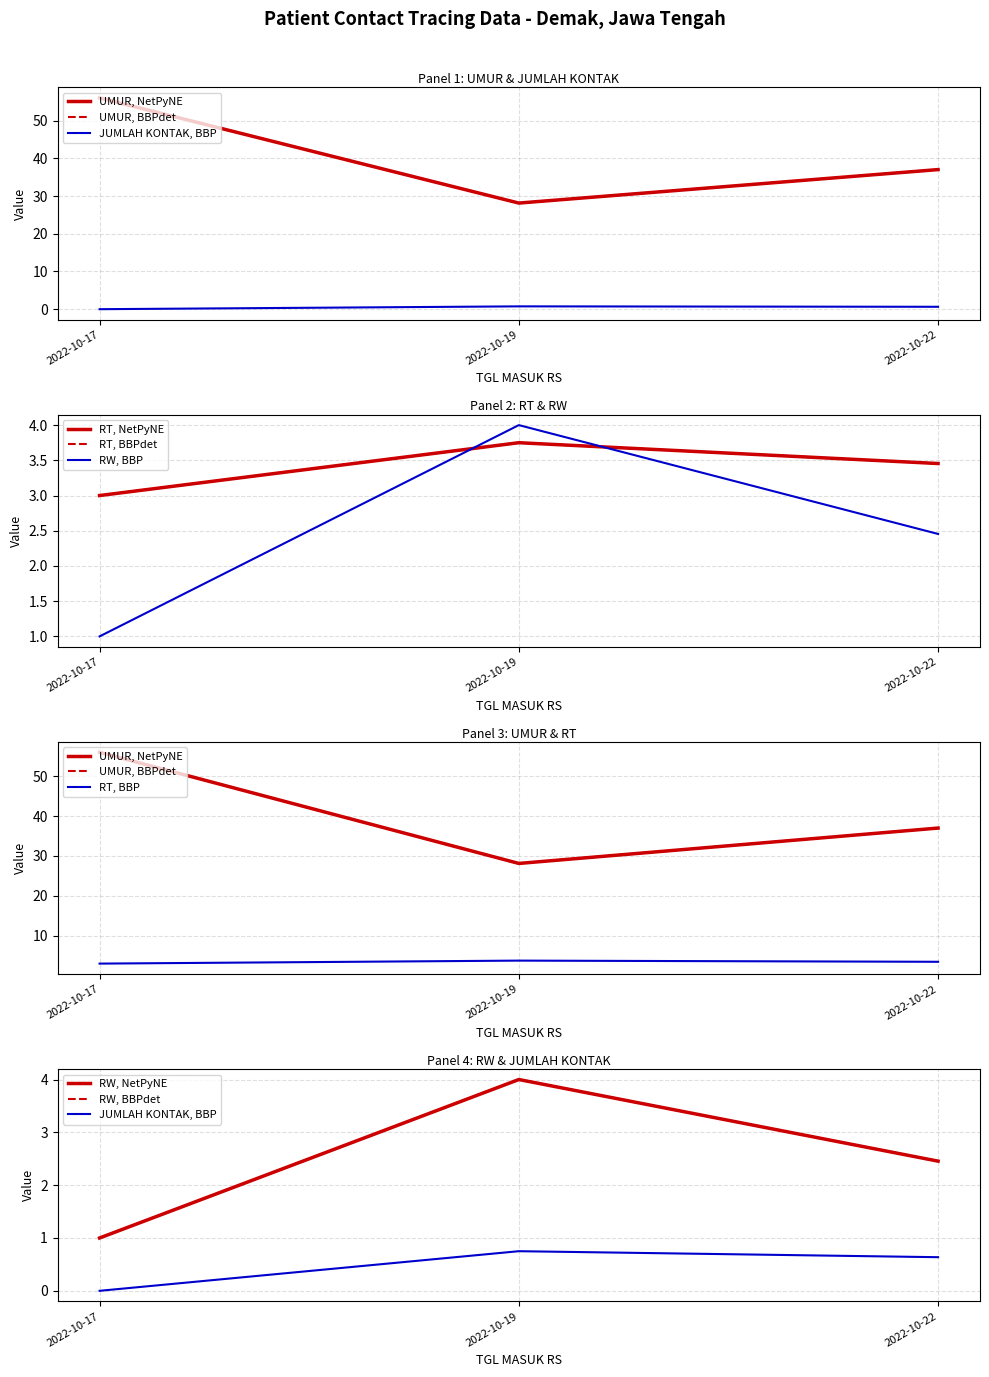

True or false: UMUR and RT intersect in this chart.

False